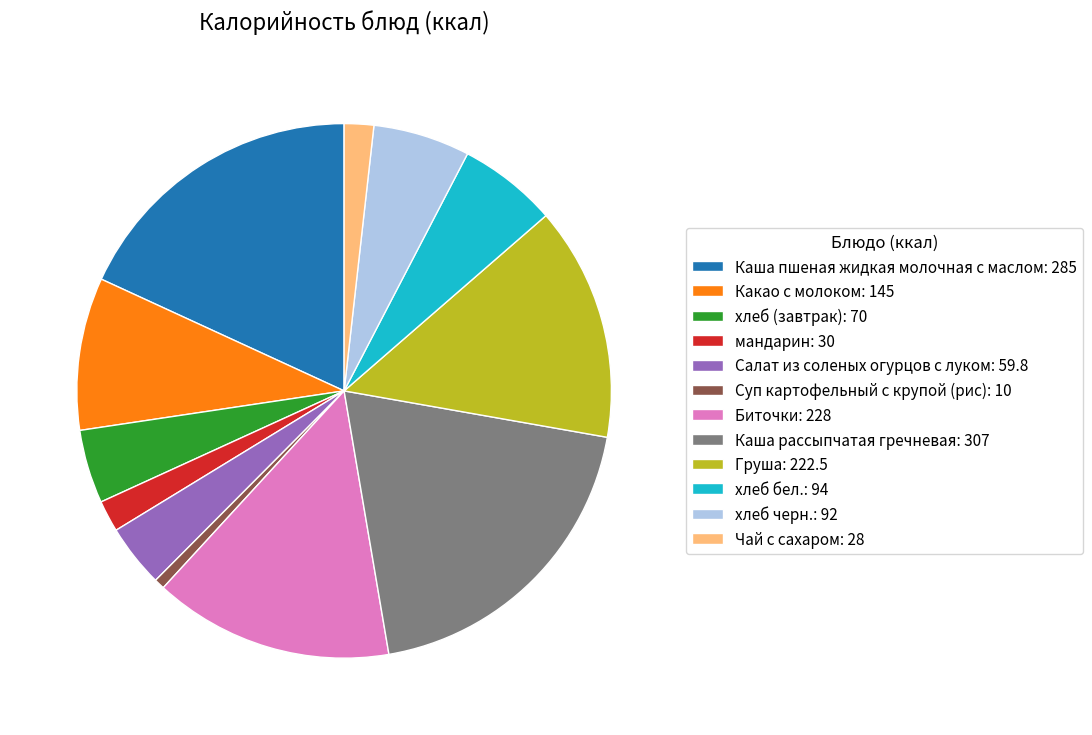

Which has a higher value, Каша пшеная жидкая молочная с маслом: 285 or Суп картофельный с крупой (рис): 10?

Каша пшеная жидкая молочная с маслом: 285